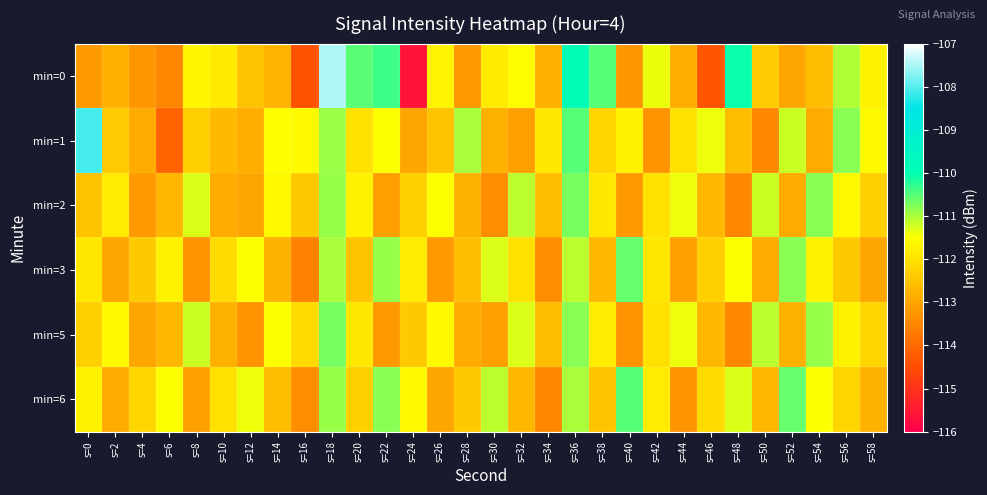

Rank the series at s=48 from lowest to highest value.

min=2, min=5, min=1, min=3, min=6, min=0